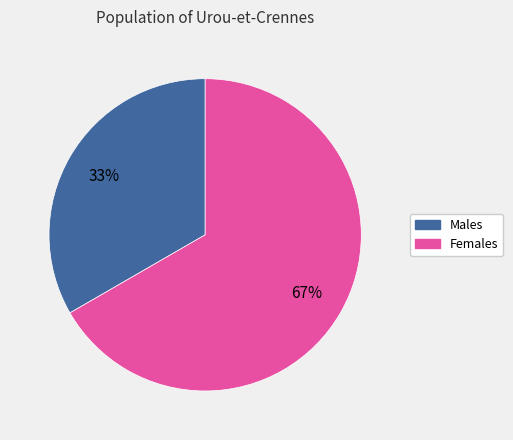

What is the ratio of the value at Females to the value at Males?

2.0